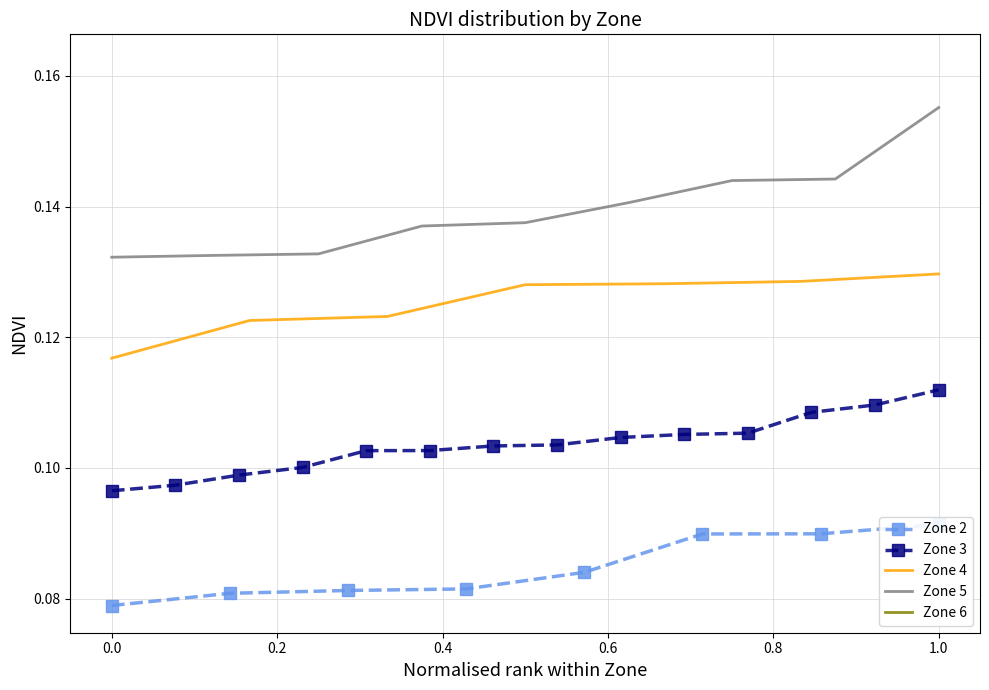

Is it true that Mean NDVI by Zone equals 0.1 at 1?

True